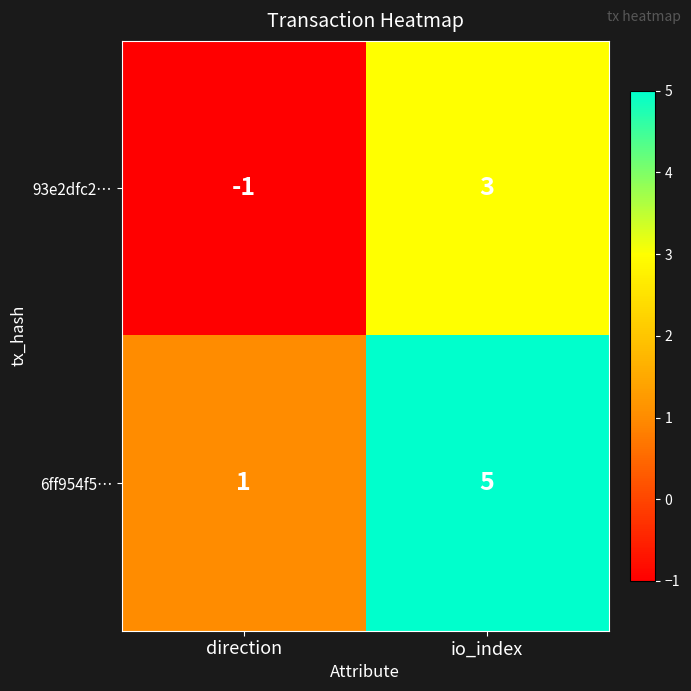

How many categories are shown in the chart?

2